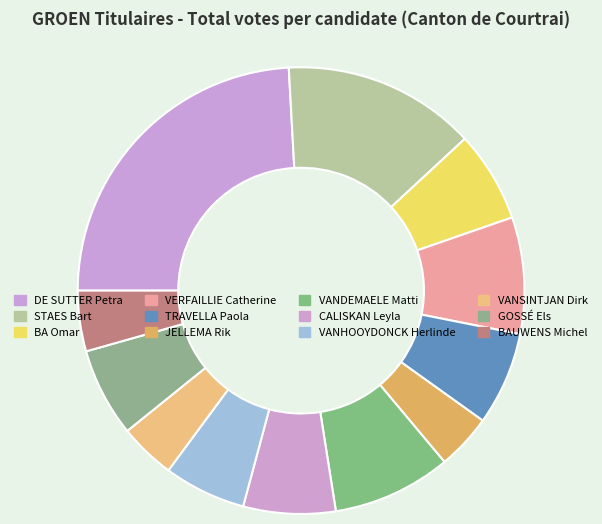

Does BAUWENS Michel represent more than half of the total?

No